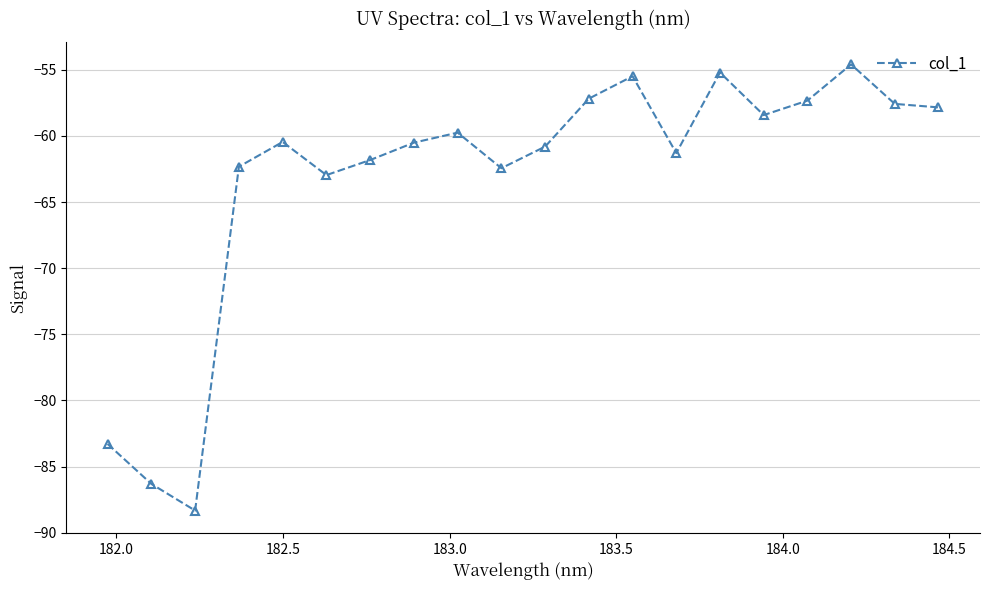

True or false: the data has more than 1 interior local peaks.

True